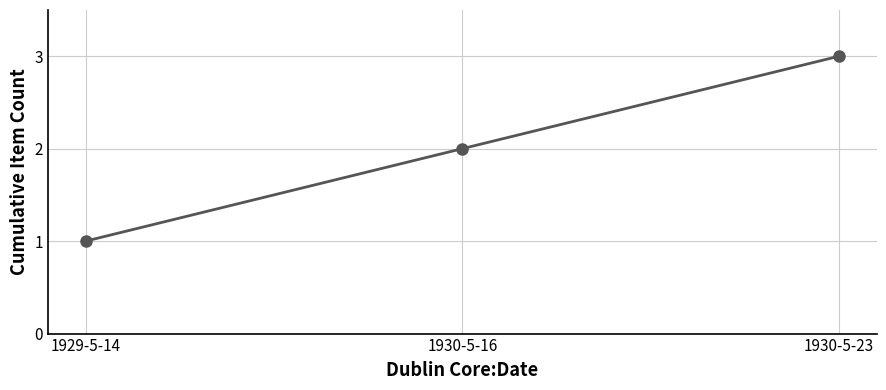

Count the number of data series in this chart.

1